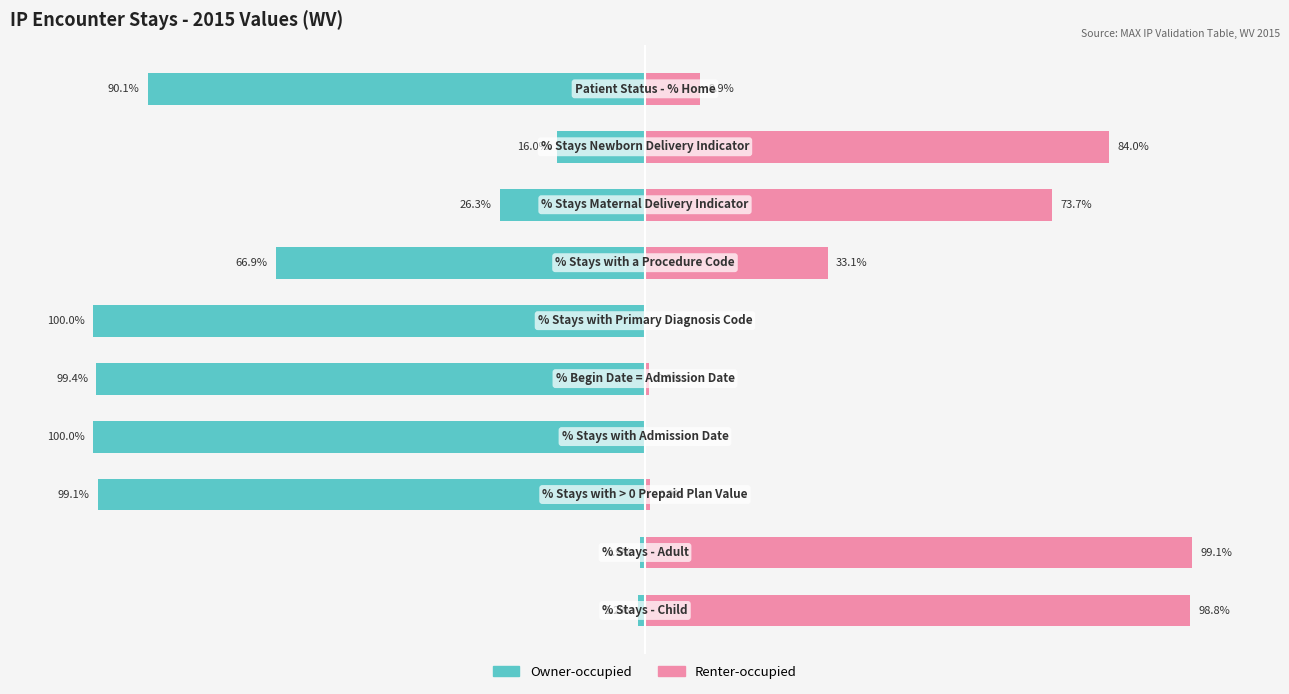

Which has a higher value, 6 or 4?

6